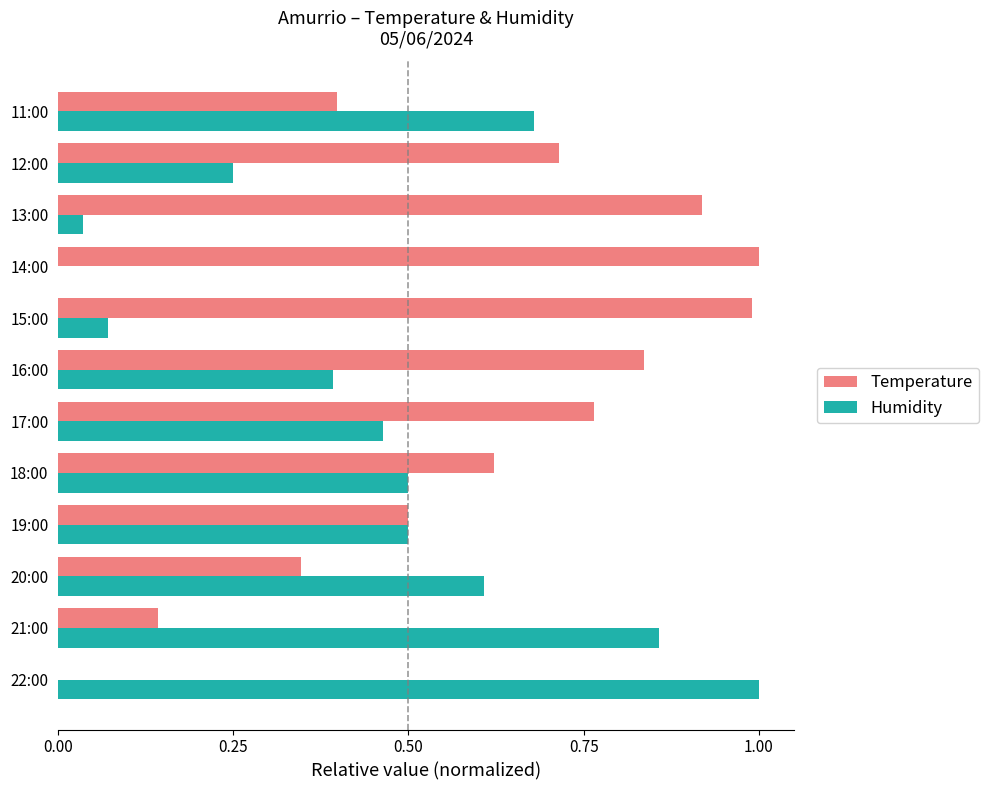

Which series has the largest total across all categories?

Temperature